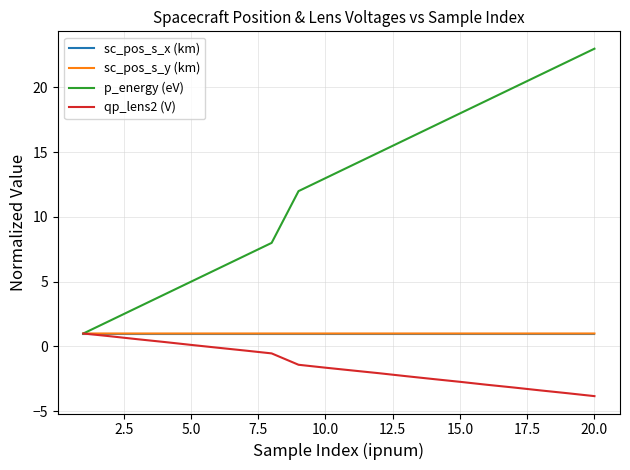

What is the maximum value for sc_pos_s_x (km)?

1.0